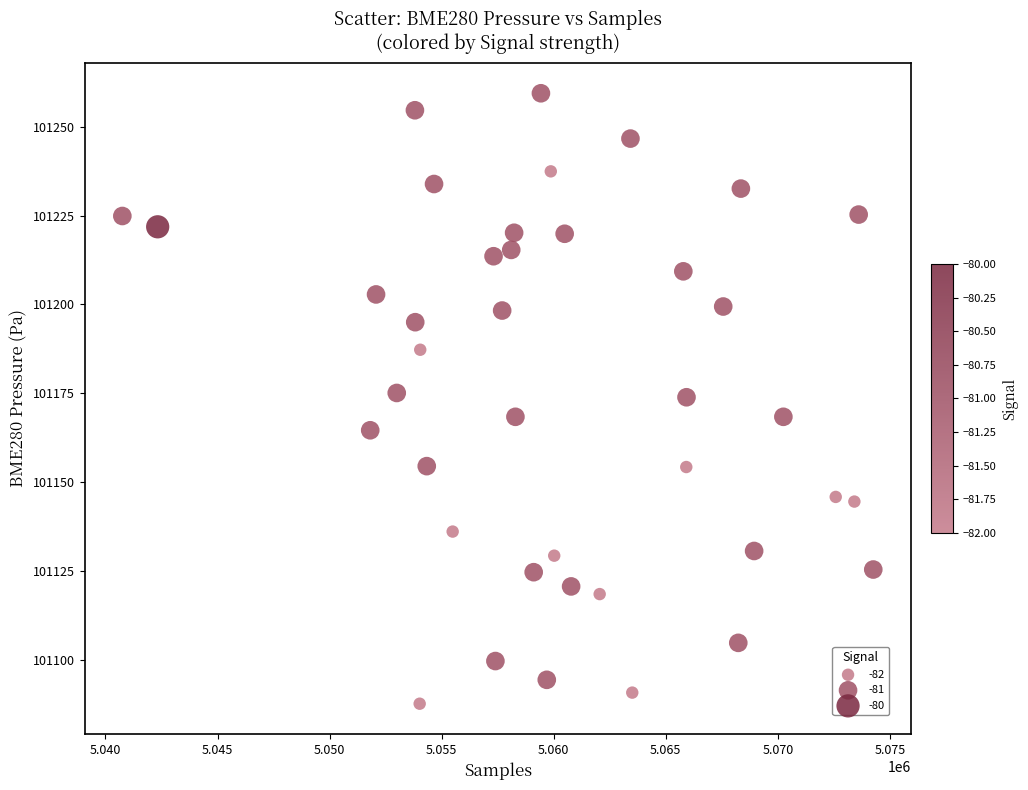

What is the range of X values (max minus min)?

33504.0